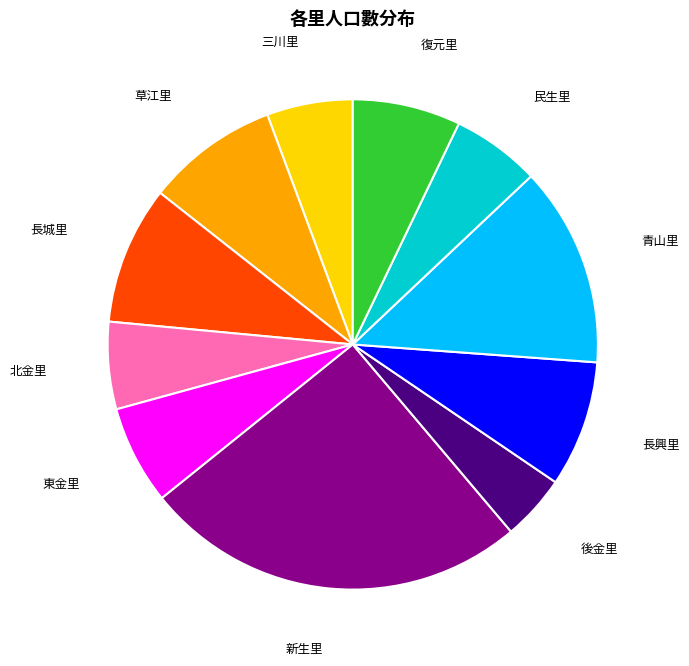

Is there a majority slice in this chart?

No